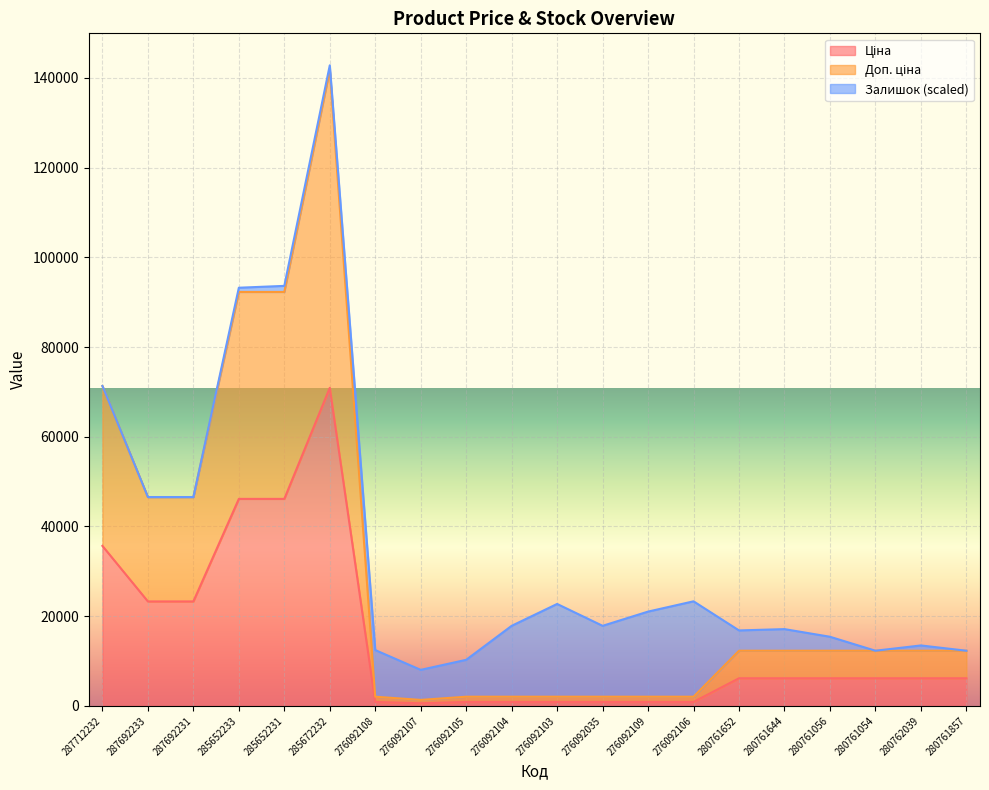

What is the label of the 1st point from the right?

280761857